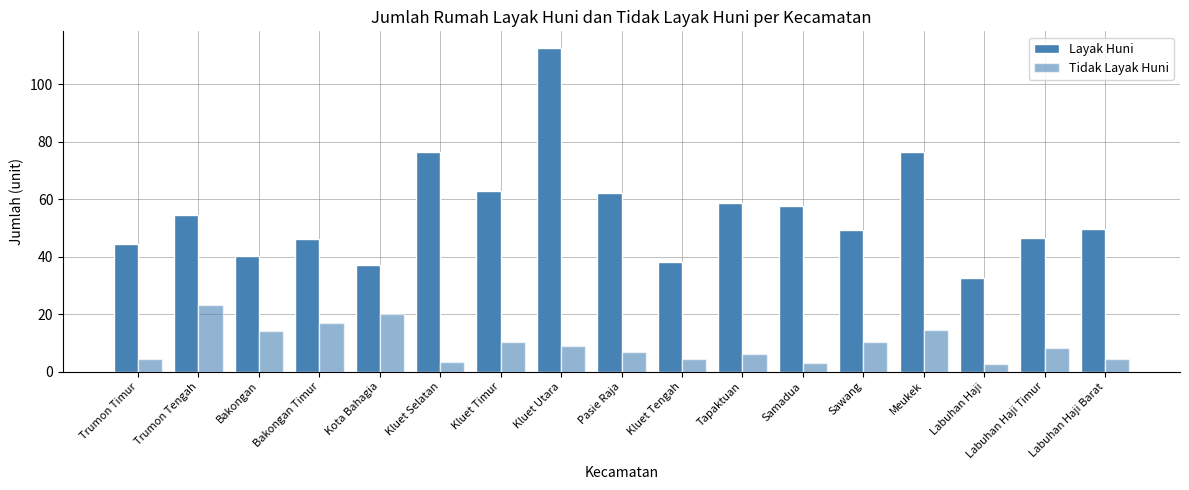

How many data points does each series have?

17